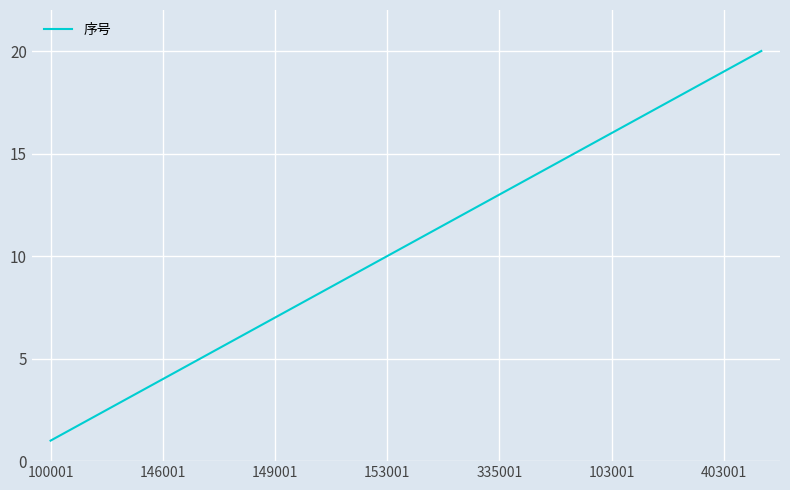

Is this an area chart (filled region under the line)?

No